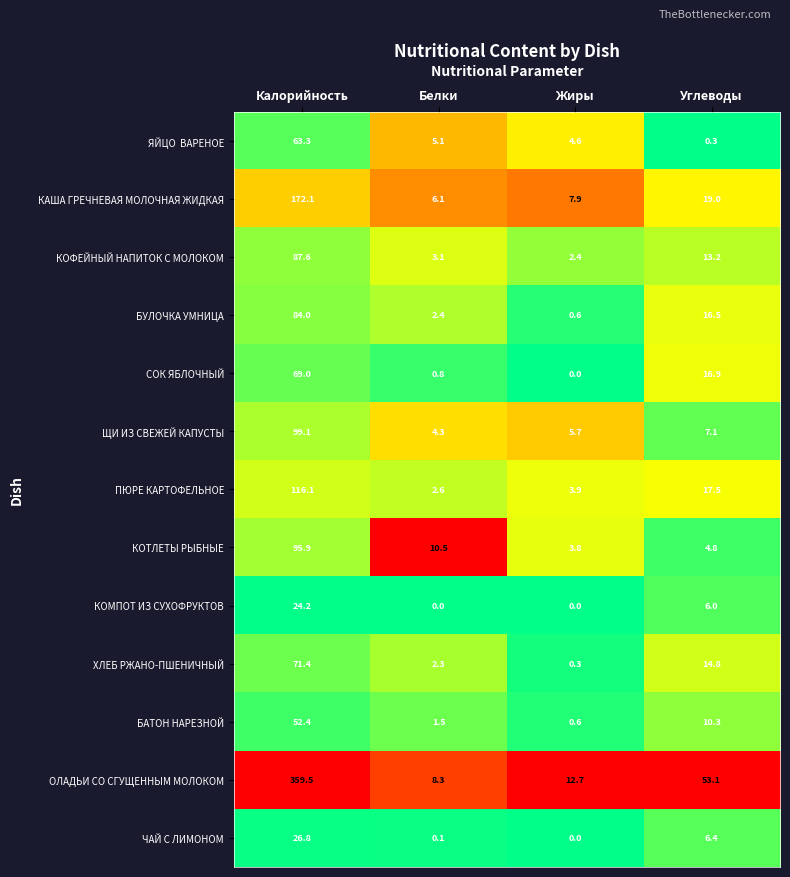

What is the difference between the highest and lowest values at Углеводы?

52.8